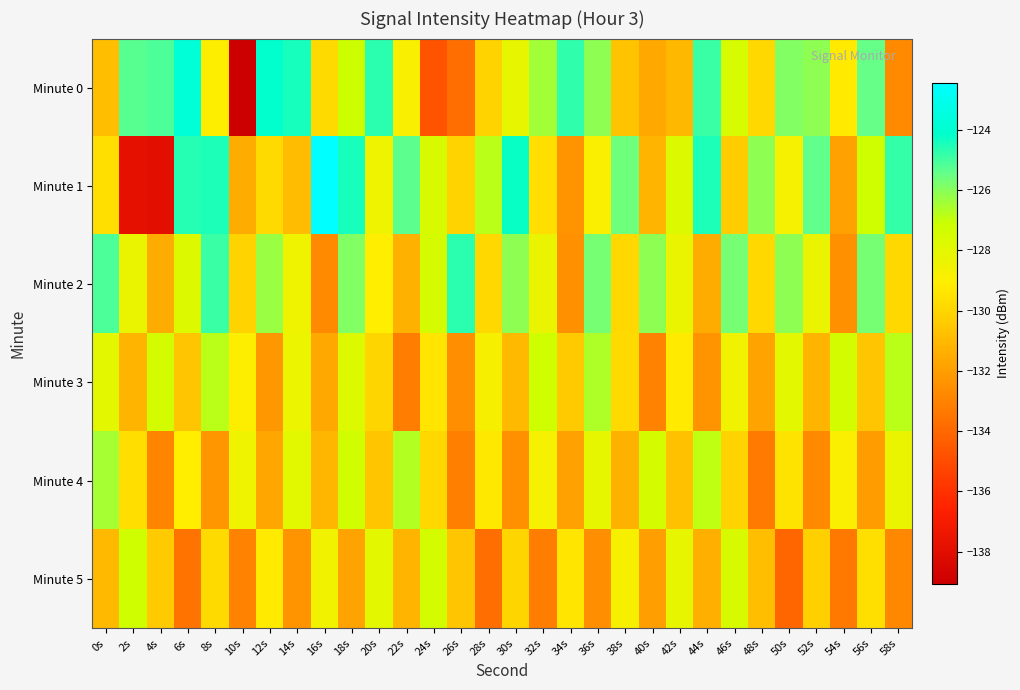

Reading left to right, list all the values displayed in this chart.

Minute 0: 0s=-130.8	2s=-125.3	4s=-125.1	6s=-123.8	8s=-129.0	10s=-139.1	12s=-124.1	14s=-124.4	16s=-129.8	18s=-127.1	20s=-124.7	22s=-128.8	24s=-134.7	26s=-133.8	28s=-130.1	30s=-128.2	32s=-126.4	34s=-124.7	36s=-126.1	38s=-130.7	40s=-131.6	42s=-131.0	44s=-124.8	46s=-127.5	48s=-129.9	50s=-125.9	52s=-126.1	54s=-129.2	56s=-125.5	58s=-132.8
Minute 1: 0s=-129.6	2s=-137.8	4s=-137.9	6s=-124.6	8s=-124.5	10s=-131.5	12s=-129.8	14s=-130.9	16s=-122.4	18s=-124.4	20s=-128.5	22s=-125.3	24s=-127.6	26s=-130.1	28s=-126.8	30s=-124.2	32s=-129.7	34s=-132.4	36s=-128.9	38s=-125.6	40s=-131.2	42s=-127.8	44s=-124.5	46s=-130.3	48s=-126.1	50s=-128.7	52s=-125.4	54s=-131.9	56s=-127.2	58s=-124.8
Minute 2: 0s=-125.1	2s=-128.3	4s=-131.5	6s=-127.7	8s=-124.9	10s=-130.1	12s=-126.3	14s=-128.5	16s=-132.7	18s=-125.9	20s=-129.1	22s=-131.3	24s=-127.5	26s=-124.7	28s=-129.9	30s=-126.1	32s=-128.3	34s=-132.5	36s=-125.7	38s=-129.9	40s=-126.1	42s=-128.3	44s=-131.5	46s=-125.7	48s=-129.9	50s=-126.1	52s=-128.3	54s=-132.5	56s=-125.7	58s=-129.9
Minute 3: 0s=-128.0	2s=-131.2	4s=-127.4	6s=-130.6	8s=-126.8	10s=-129.0	12s=-132.2	14s=-128.4	16s=-131.6	18s=-127.8	20s=-130.0	22s=-133.2	24s=-129.4	26s=-132.6	28s=-128.8	30s=-131.0	32s=-127.2	34s=-130.4	36s=-126.6	38s=-129.8	40s=-133.0	42s=-129.2	44s=-132.4	46s=-128.6	48s=-131.8	50s=-128.0	52s=-131.2	54s=-127.4	56s=-130.6	58s=-126.8
Minute 4: 0s=-126.5	2s=-129.7	4s=-132.9	6s=-129.1	8s=-132.3	10s=-128.5	12s=-131.7	14s=-127.9	16s=-131.1	18s=-127.3	20s=-130.5	22s=-126.7	24s=-129.9	26s=-133.1	28s=-129.3	30s=-132.5	32s=-128.7	34s=-131.9	36s=-128.1	38s=-131.3	40s=-127.5	42s=-130.7	44s=-126.9	46s=-130.1	48s=-133.3	50s=-129.5	52s=-132.7	54s=-128.9	56s=-132.1	58s=-128.3
Minute 5: 0s=-131.0	2s=-127.2	4s=-130.4	6s=-133.6	8s=-129.8	10s=-133.0	12s=-129.2	14s=-132.4	16s=-128.6	18s=-131.8	20s=-128.0	22s=-131.2	24s=-127.4	26s=-130.6	28s=-133.8	30s=-130.0	32s=-133.2	34s=-129.4	36s=-132.6	38s=-128.8	40s=-132.0	42s=-128.2	44s=-131.4	46s=-127.6	48s=-130.8	50s=-134.0	52s=-130.2	54s=-133.4	56s=-129.6	58s=-132.8